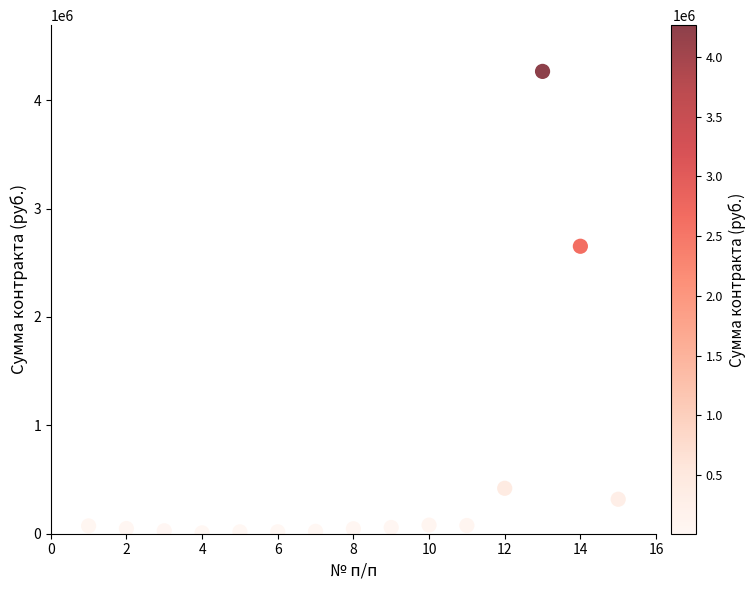

What Y value in the scatter plot is closest to 2136852?

2652201.0